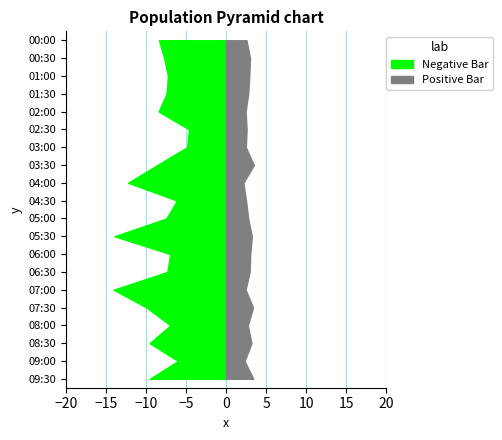

Reading left to right, list all the values displayed in this chart.

SDS_P1: 00:00=8.4	00:30=7.8	01:00=7.3	01:30=7.5	02:00=8.4	02:30=4.7	03:00=4.9	03:30=8.6	04:00=12.2	04:30=6.2	05:00=7.5	05:30=13.9	06:00=7.0	06:30=7.3	07:00=14.1	07:30=9.9	08:00=7.0	08:30=9.6	09:00=6.0	09:30=9.6
SDS_P2: 00:00=2.5	00:30=3.0	01:00=2.9	01:30=2.8	02:00=2.4	02:30=2.5	03:00=2.5	03:30=3.5	04:00=2.1	04:30=2.5	05:00=2.8	05:30=3.2	06:00=3.0	06:30=2.9	07:00=2.4	07:30=3.4	08:00=2.7	08:30=3.1	09:00=2.3	09:30=3.4